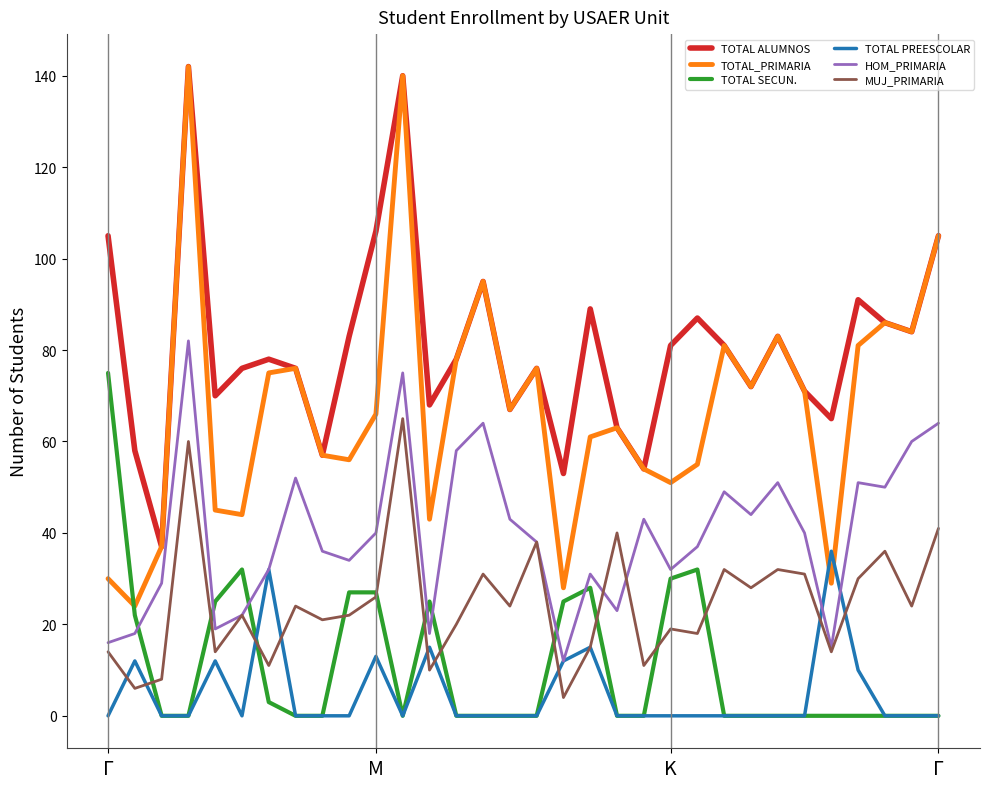

Which series has the largest total across all categories?

TOTAL ALUMNOS